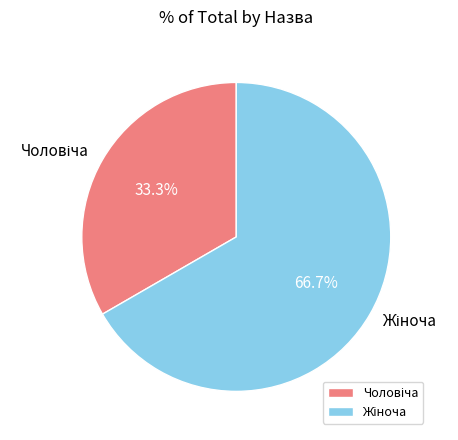

Is there a majority slice in this chart?

Yes